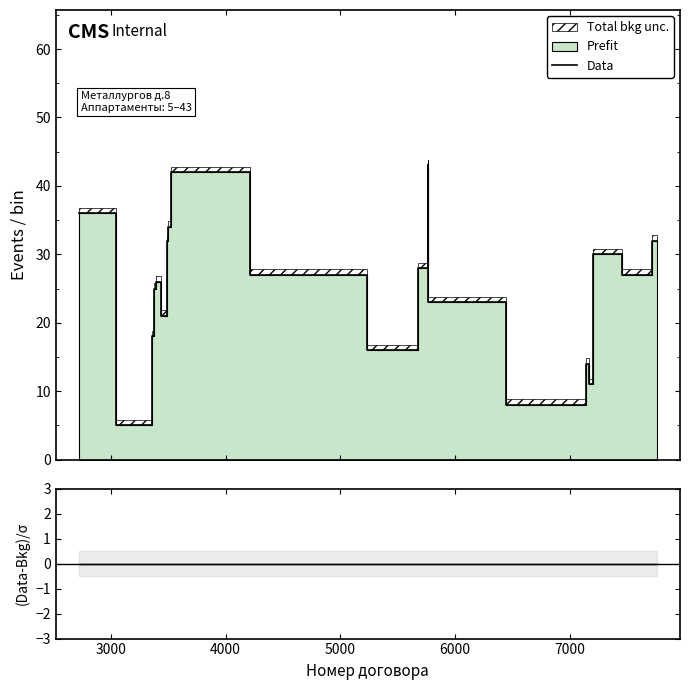

What is the highest value of the Data series?

43